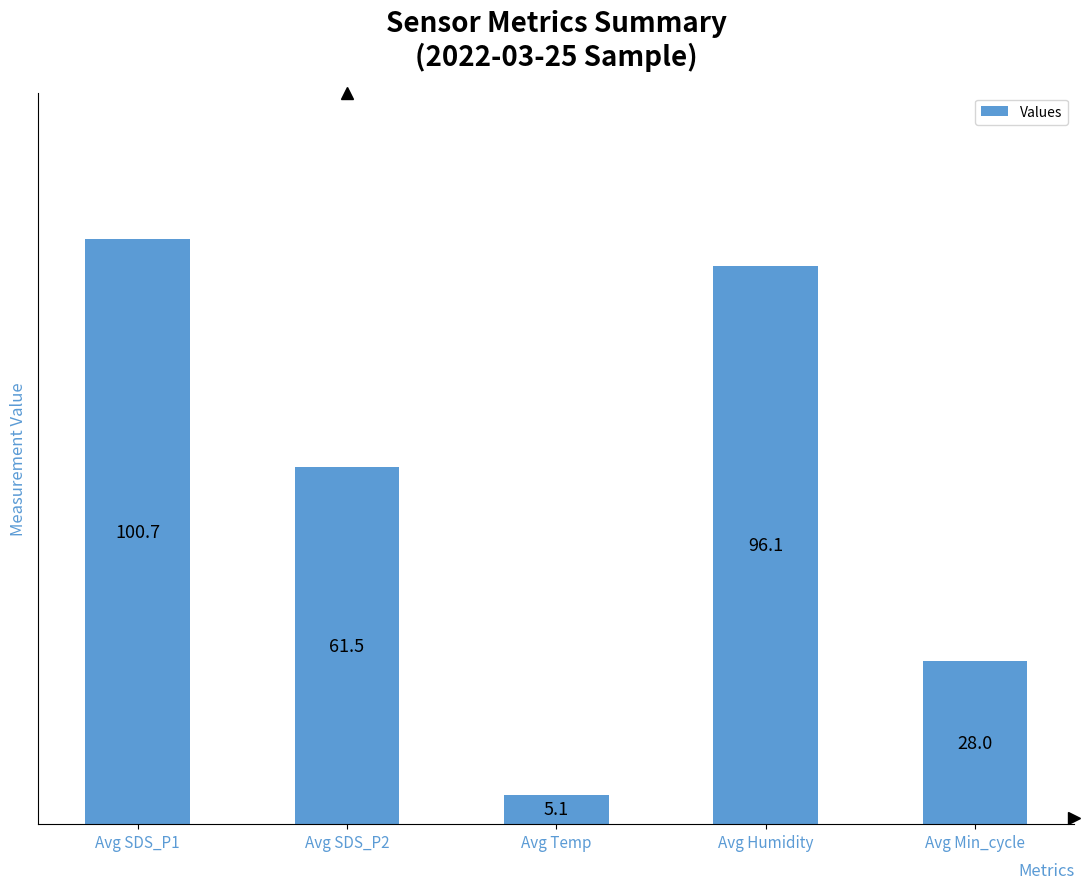

Which has a higher value, Avg Temp or Avg Min_cycle?

Avg Min_cycle